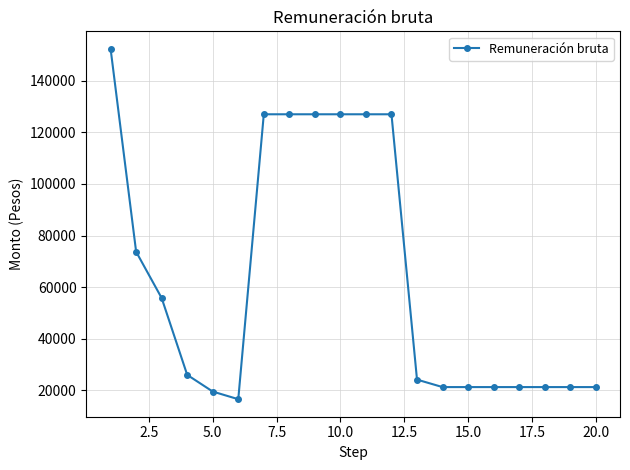

What is the value of the 12th point from the left?

127004.1